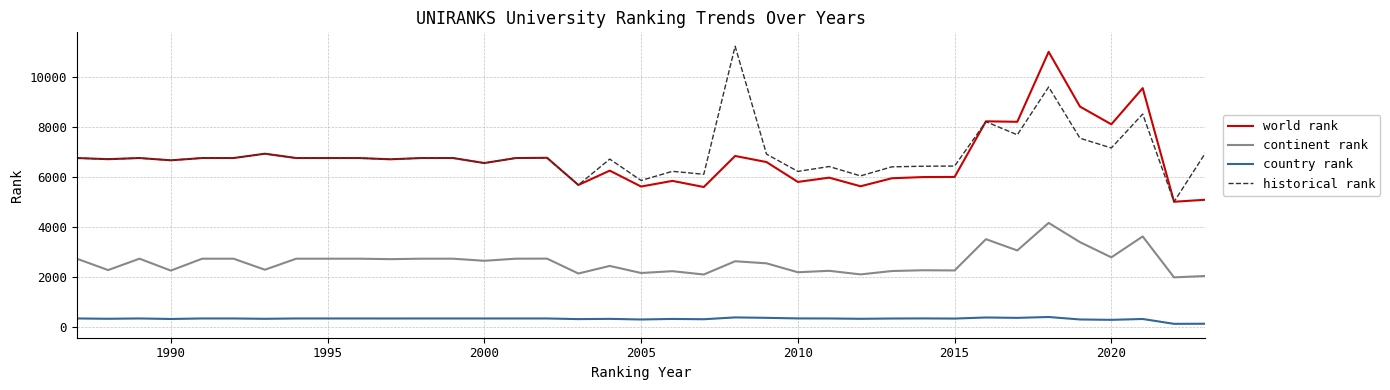

What is the lowest value of the continent rank series?

1995